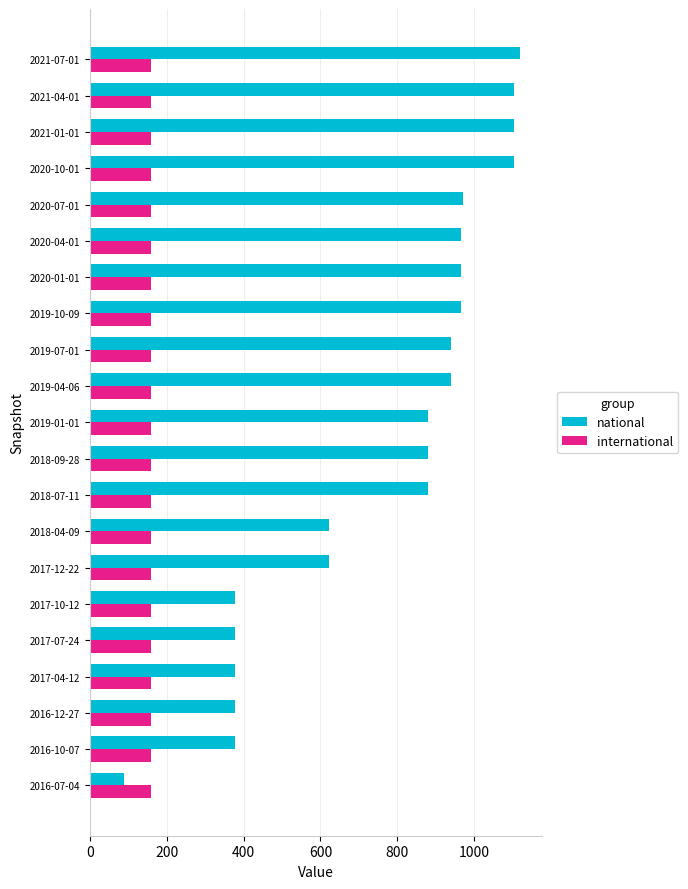

The value of international at 2018-07-11 is 68. True or false?

False